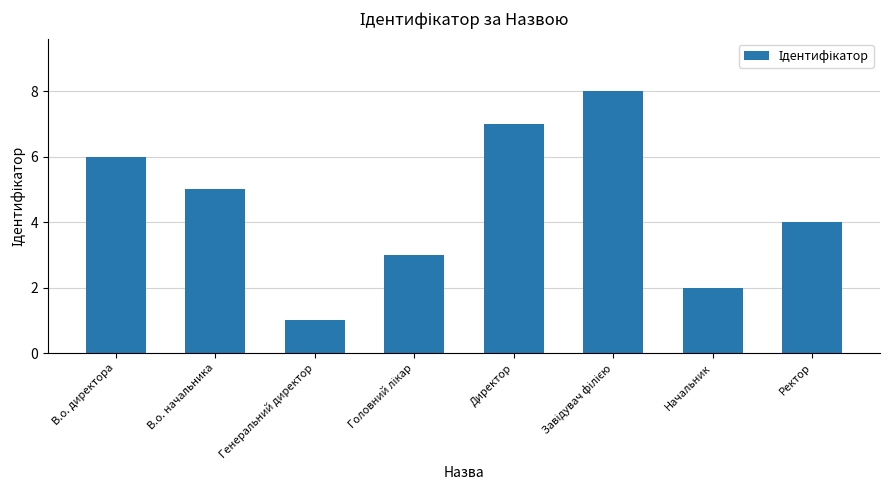

Count the values in the range 3 to 7.

5